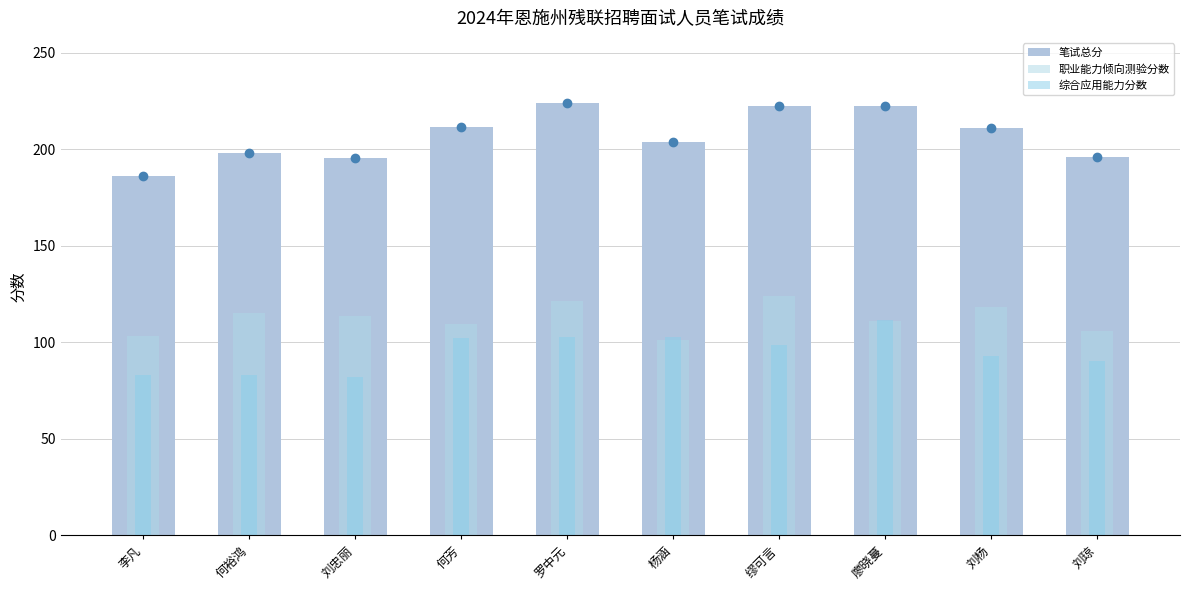

At which label does 综合应用能力分数 first exceed 98?

何芳